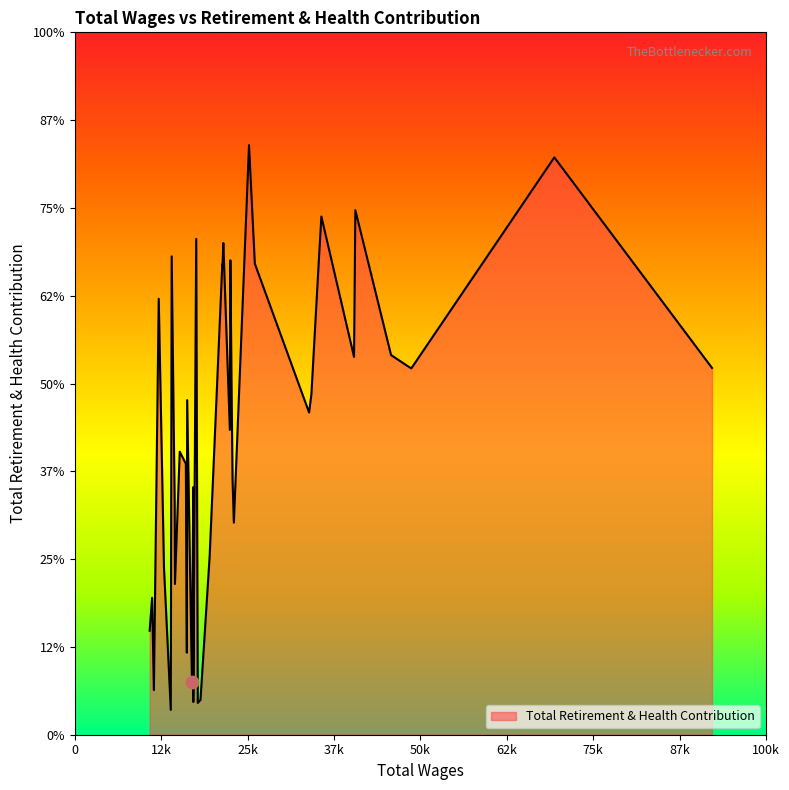

Is this an area chart (filled region under the line)?

Yes